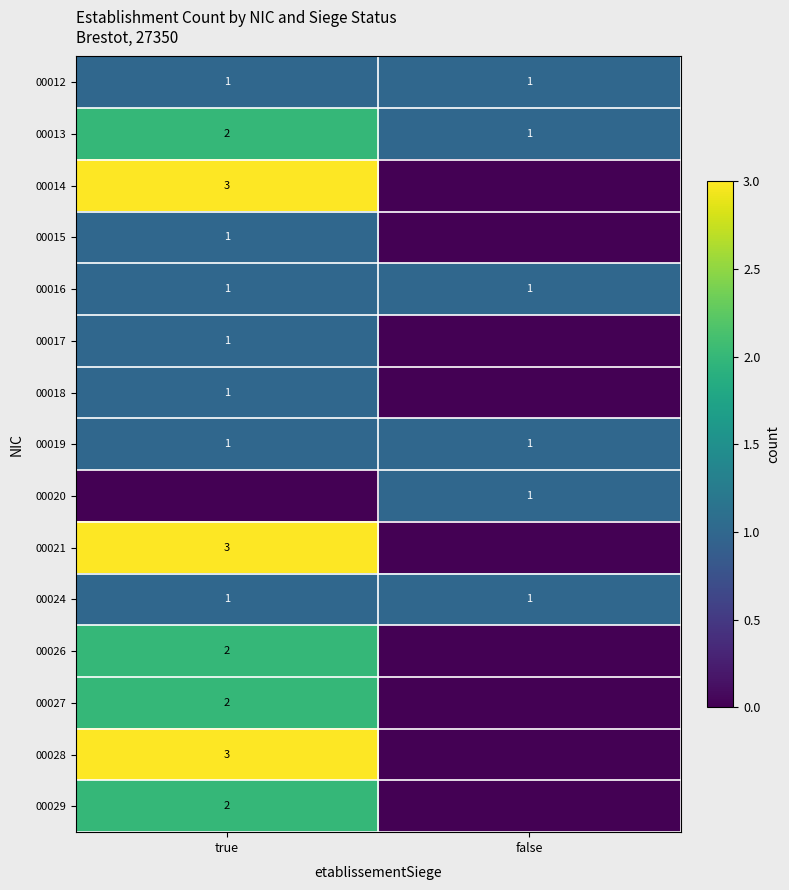

Is the value of 00016 at true greater than the value of 00021 at true?

No